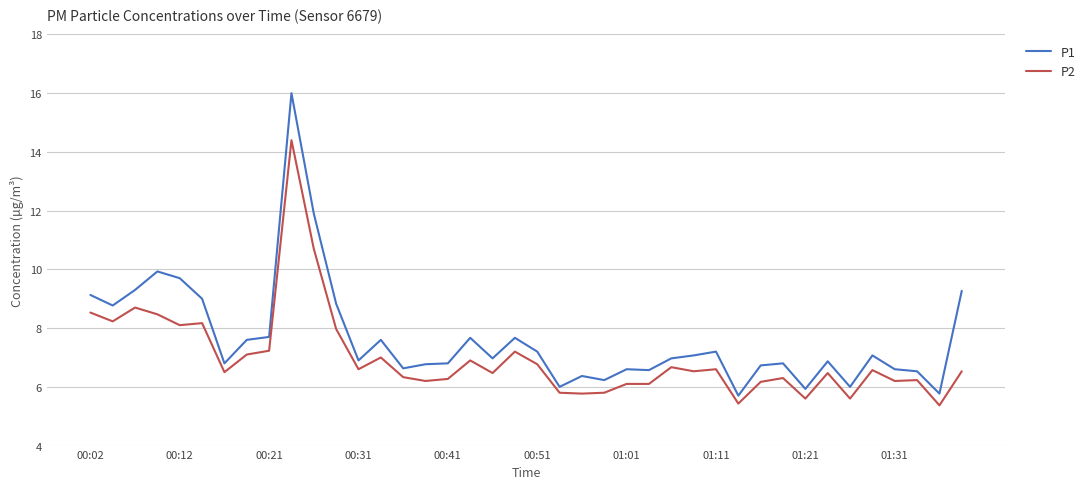

True or false: P1 and P2 cross at least once.

False